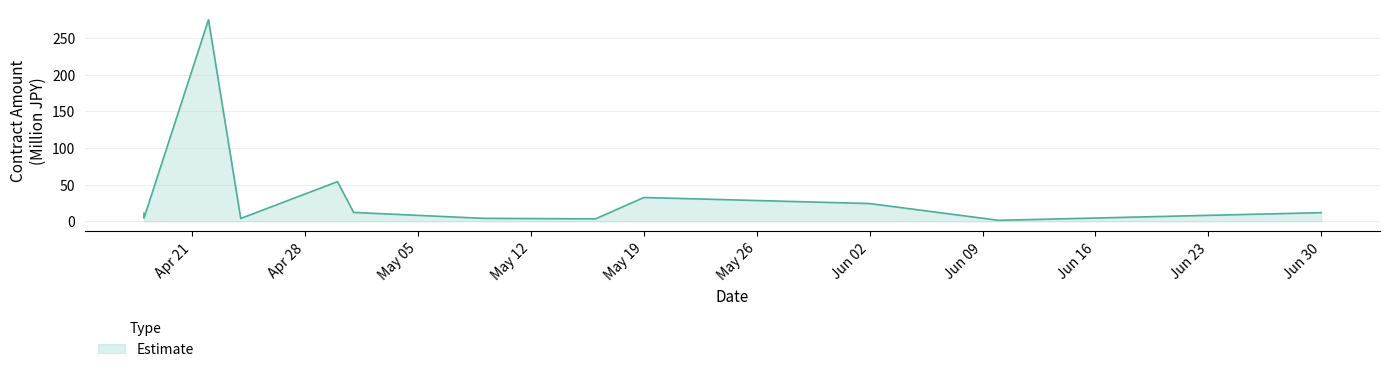

The value at 2025-04-30 is 54.1. True or false?

True